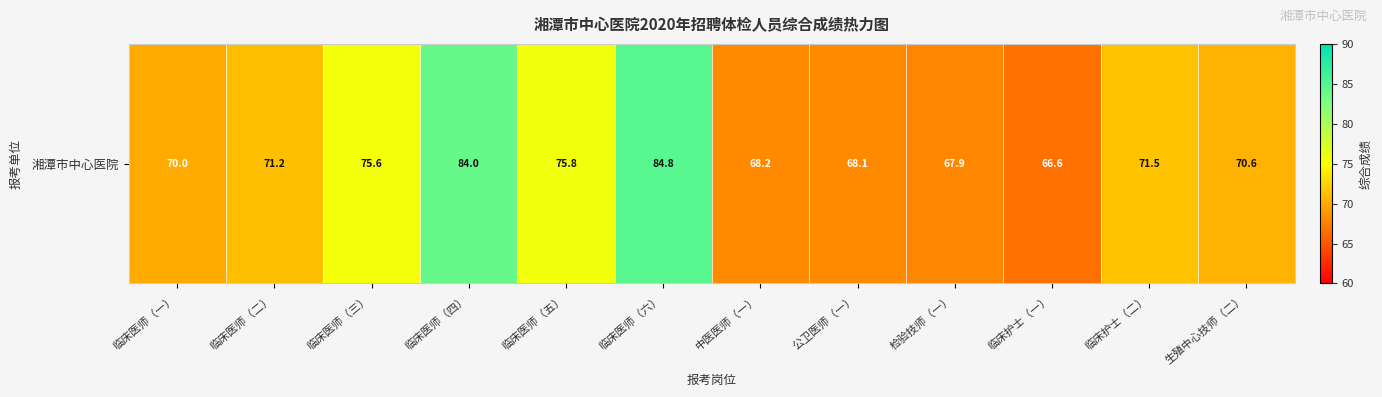

True or false: the data shows 66.6 at 临床护士（一）.

True